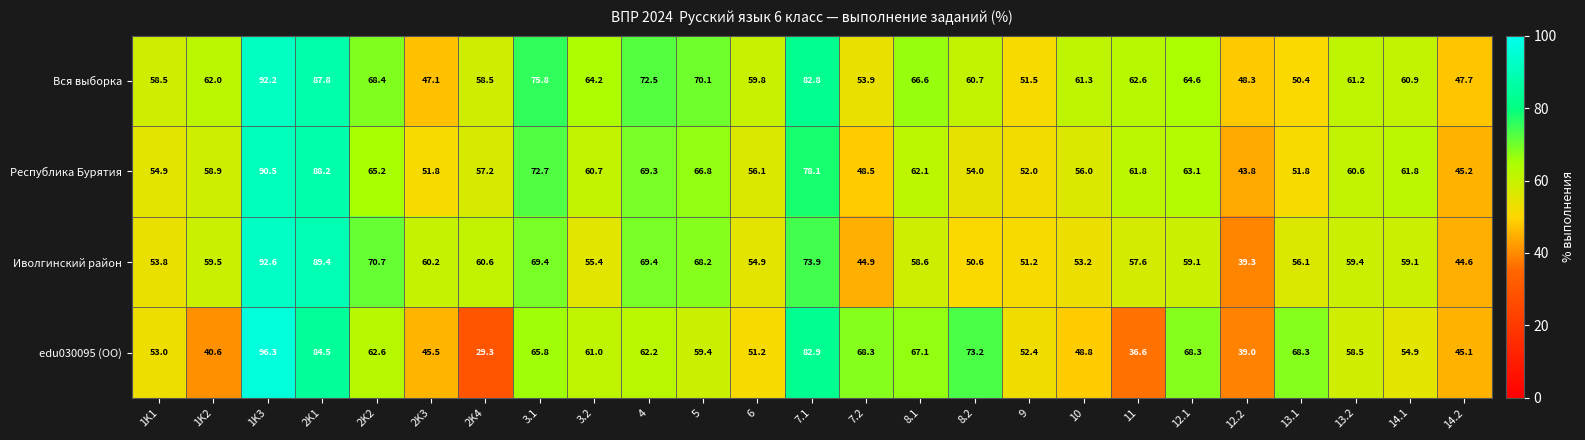

What is the minimum value shown in the chart?

29.3